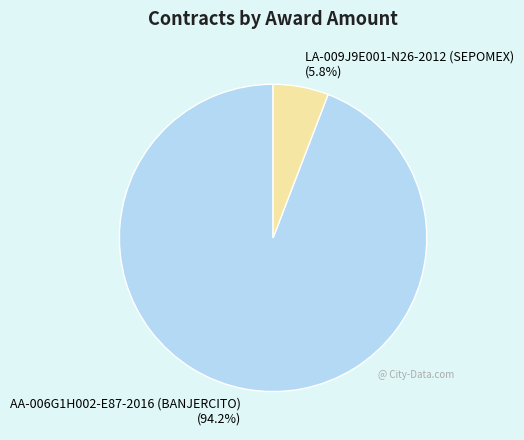

To the nearest percent, what is the difference between the LA-009J9E001-N26-2012 (SEPOMEX) and AA-006G1H002-E87-2016 (BANJERCITO) slice percentages?

88%